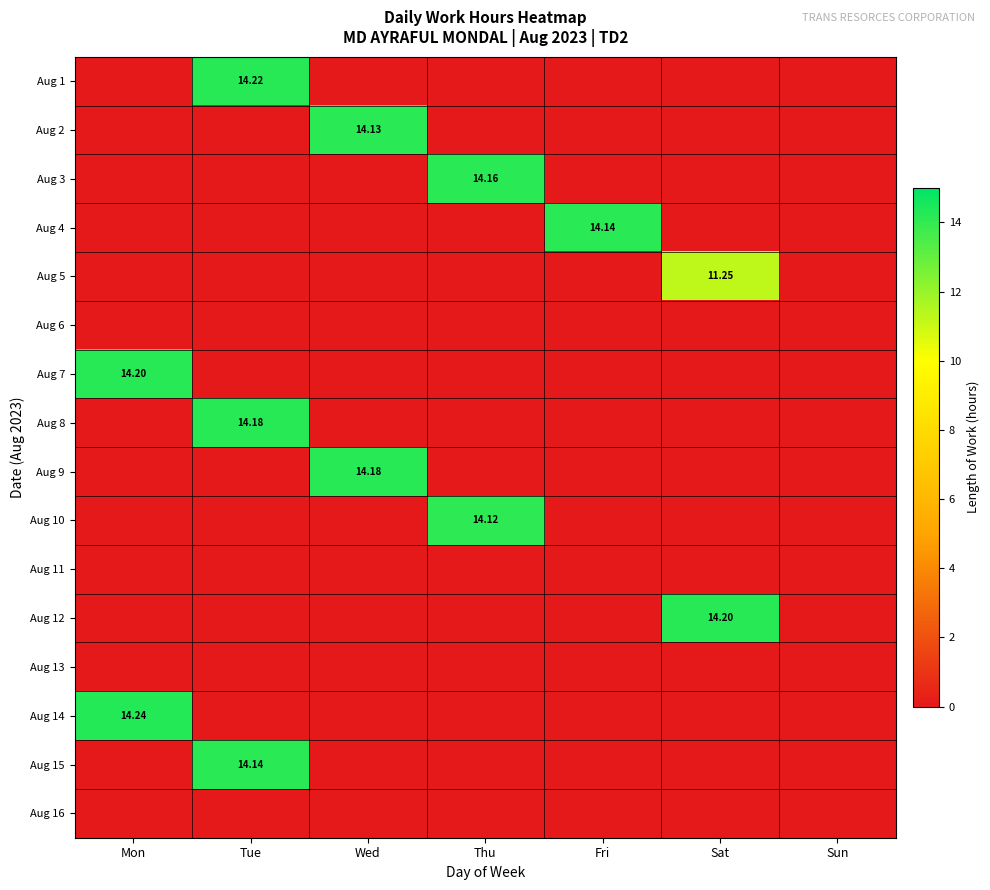

At how many categories does at least one series exceed 9?

6